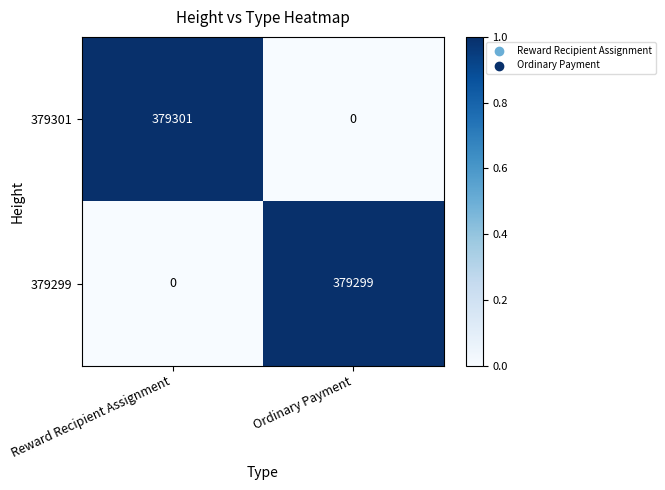

Which series has the widest spread of values?

379301